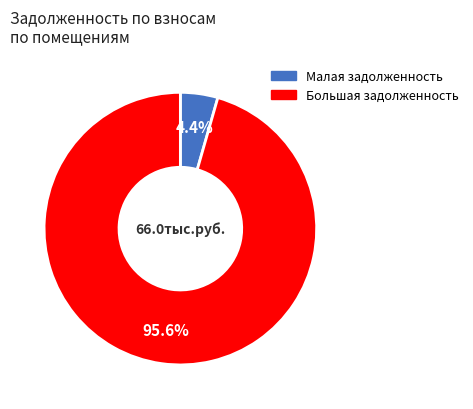

How many slices are in this pie chart?

2